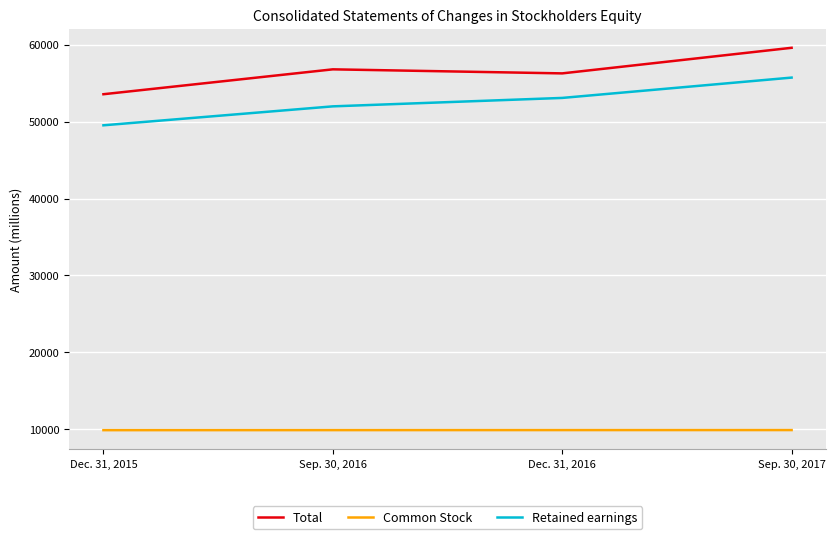

At which label does Total reach its minimum?

Dec. 31, 2015